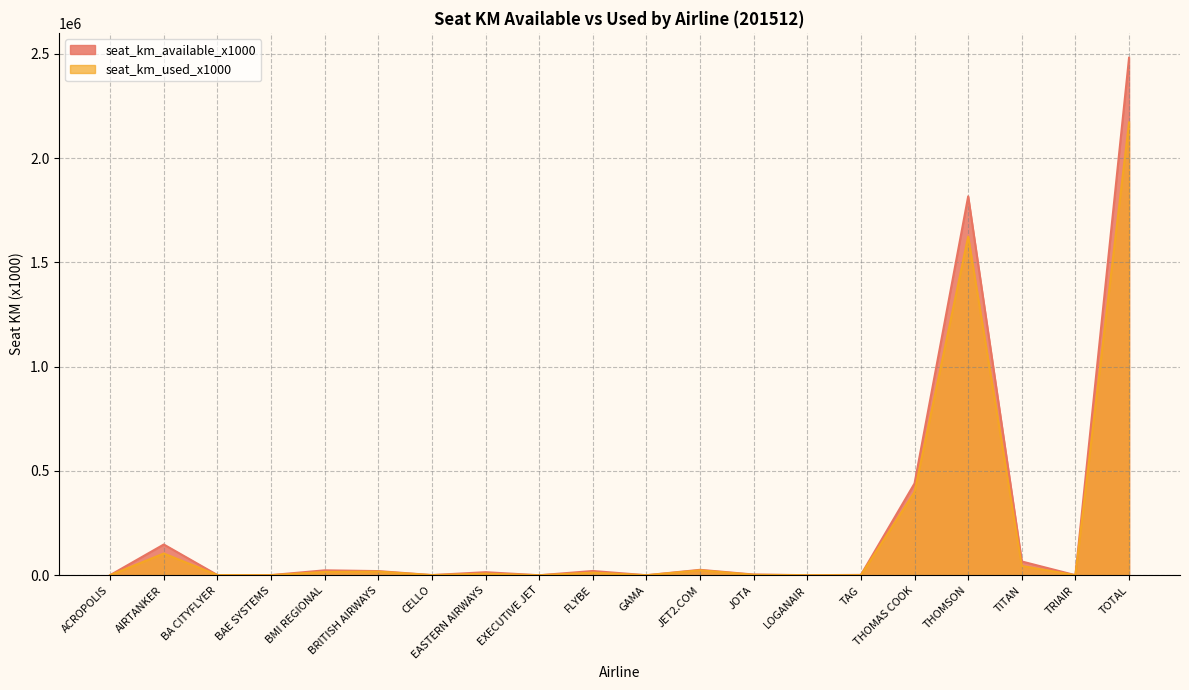

How many data points does each series have?

20